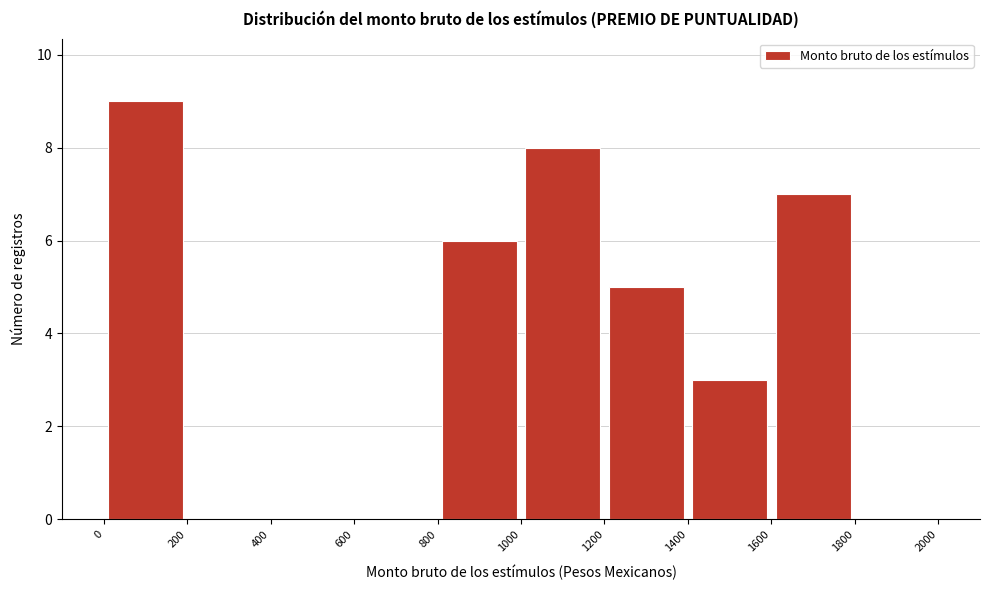

Reading left to right, transcribe this chart: for each bar, give the range it covers on the x-axis and its height. The values are not printed on the chart, so give them approximately, as read against the axis.

0 to 200: 9
200 to 400: 0
400 to 600: 0
600 to 800: 0
800 to 1000: 6
1000 to 1200: 8
1200 to 1400: 5
1400 to 1600: 3
1600 to 1800: 7
1800 to 2000: 0